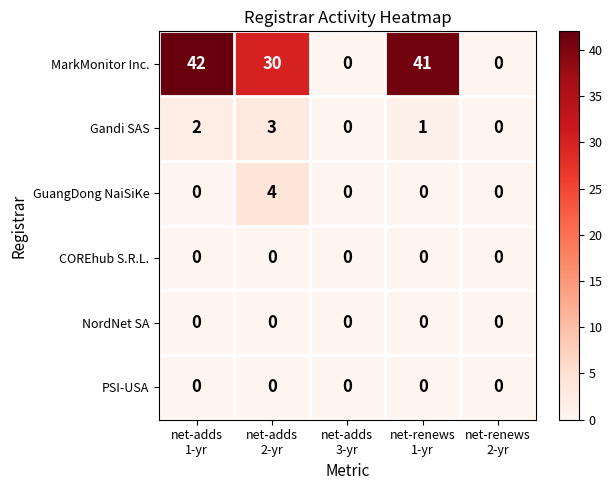

At how many categories does at least one series exceed 19?

3